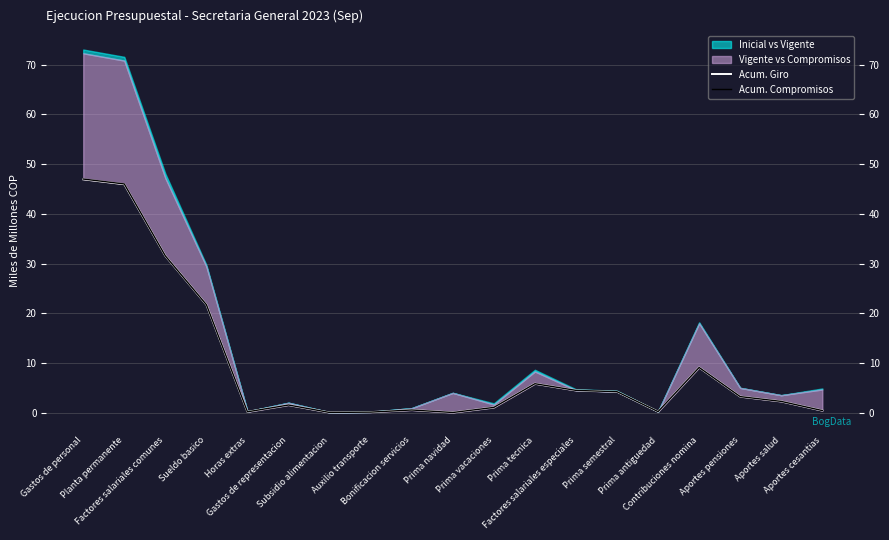

Which has a higher value, Prima tecnica or Prima semestral?

Prima tecnica